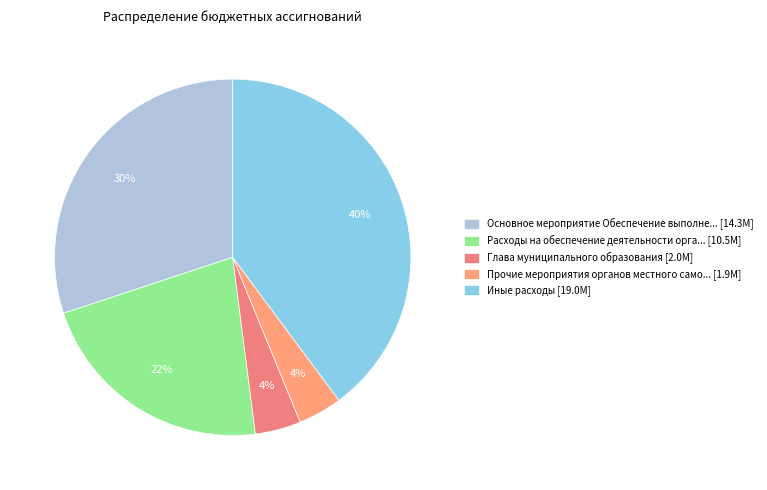

Which category has the smallest portion of the pie?

Прочие мероприятия органов местного самоуправления